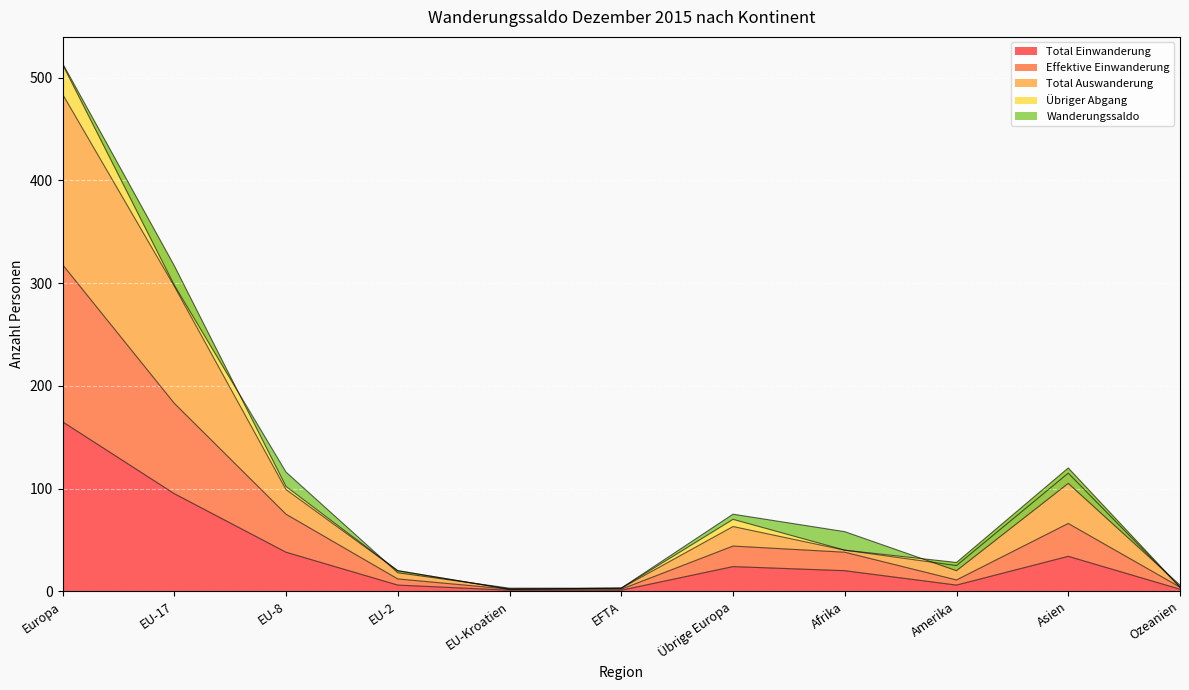

At which label is Total Einwanderung closest to 83?

EU-17